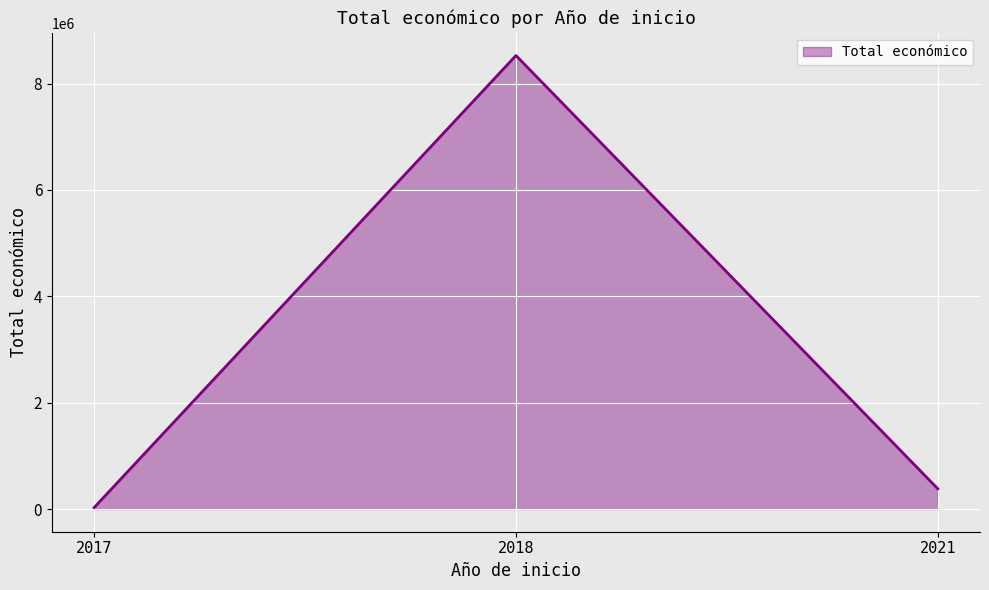

The value at 2018 is 13475558. True or false?

False